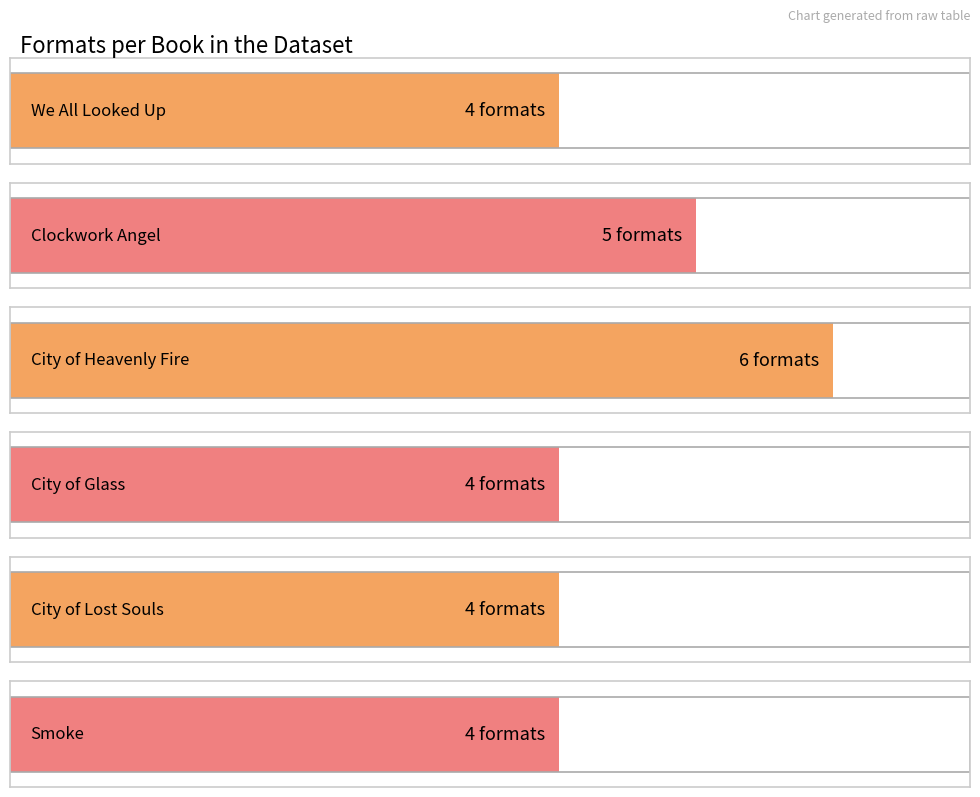

What is the value of the 1st bar from the left?

4